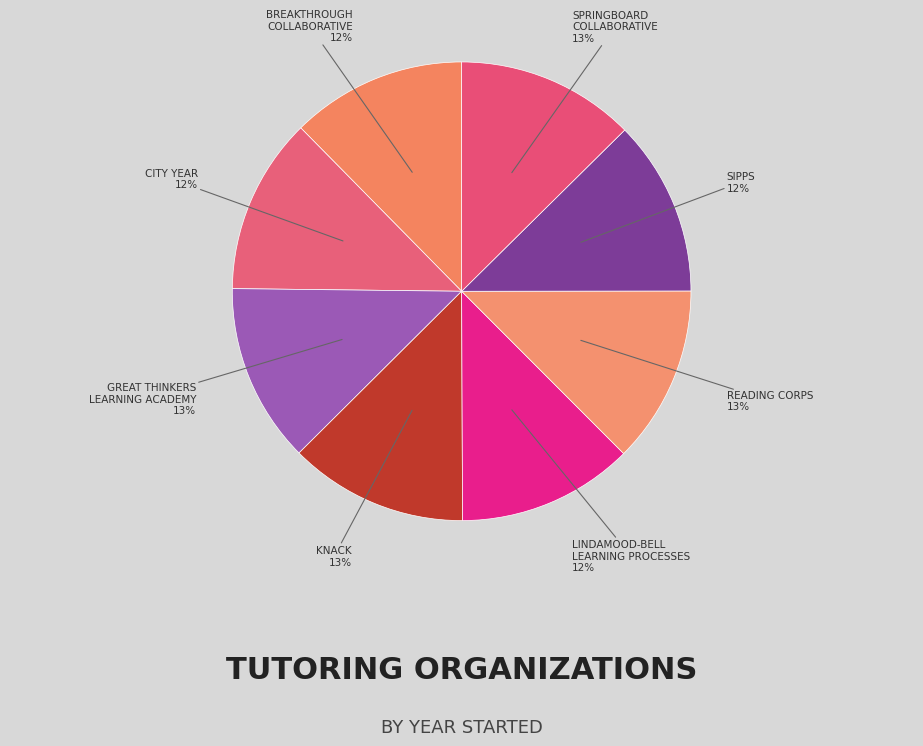

Count the number of slices in the pie.

8